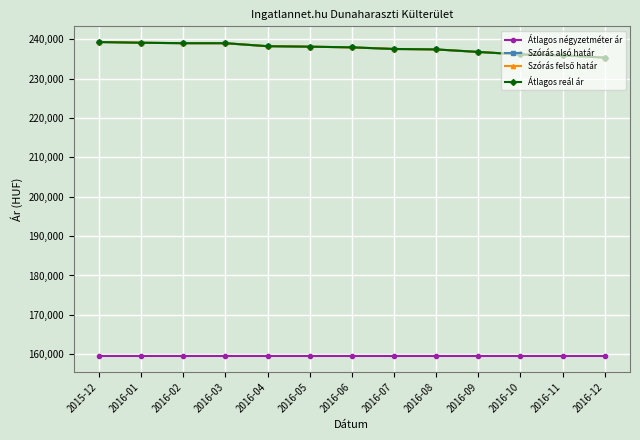

Reading left to right, list all the values displayed in this chart.

Átlagos négyzetméter ár: 2015-12=159459	2016-01=159459	2016-02=159459	2016-03=159459	2016-04=159459	2016-05=159459	2016-06=159459	2016-07=159459	2016-08=159459	2016-09=159459	2016-10=159459	2016-11=159459	2016-12=159459
Szórás alsó határ: 2015-12=239326	2016-01=239149	2016-02=239031	2016-03=239031	2016-04=238267	2016-05=238149	2016-06=237974	2016-07=237565	2016-08=237449	2016-09=236810	2016-10=236175	2016-11=235945	2016-12=235372
Szórás felső határ: 2015-12=239326	2016-01=239149	2016-02=239031	2016-03=239031	2016-04=238267	2016-05=238149	2016-06=237974	2016-07=237565	2016-08=237449	2016-09=236810	2016-10=236175	2016-11=235945	2016-12=235372
Átlagos reál ár: 2015-12=239326	2016-01=239149	2016-02=239031	2016-03=239031	2016-04=238267	2016-05=238149	2016-06=237974	2016-07=237565	2016-08=237449	2016-09=236810	2016-10=236175	2016-11=235945	2016-12=235372